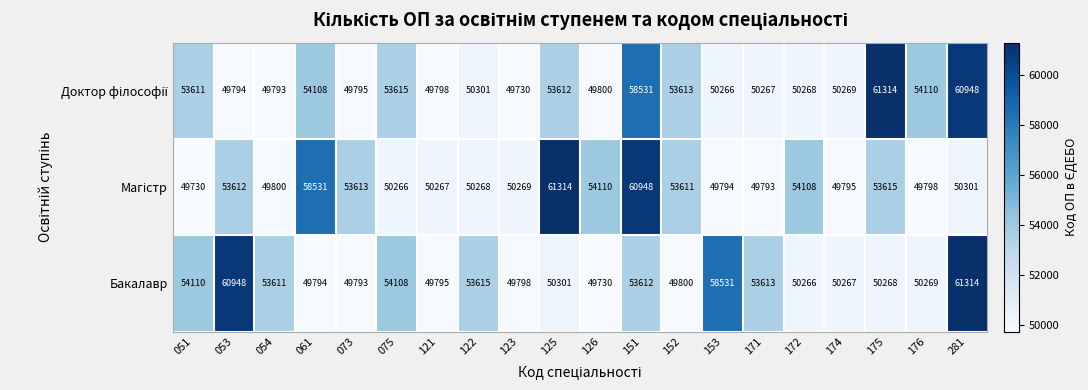

What is the difference between the maximum and minimum values in the Бакалавр series?

11584